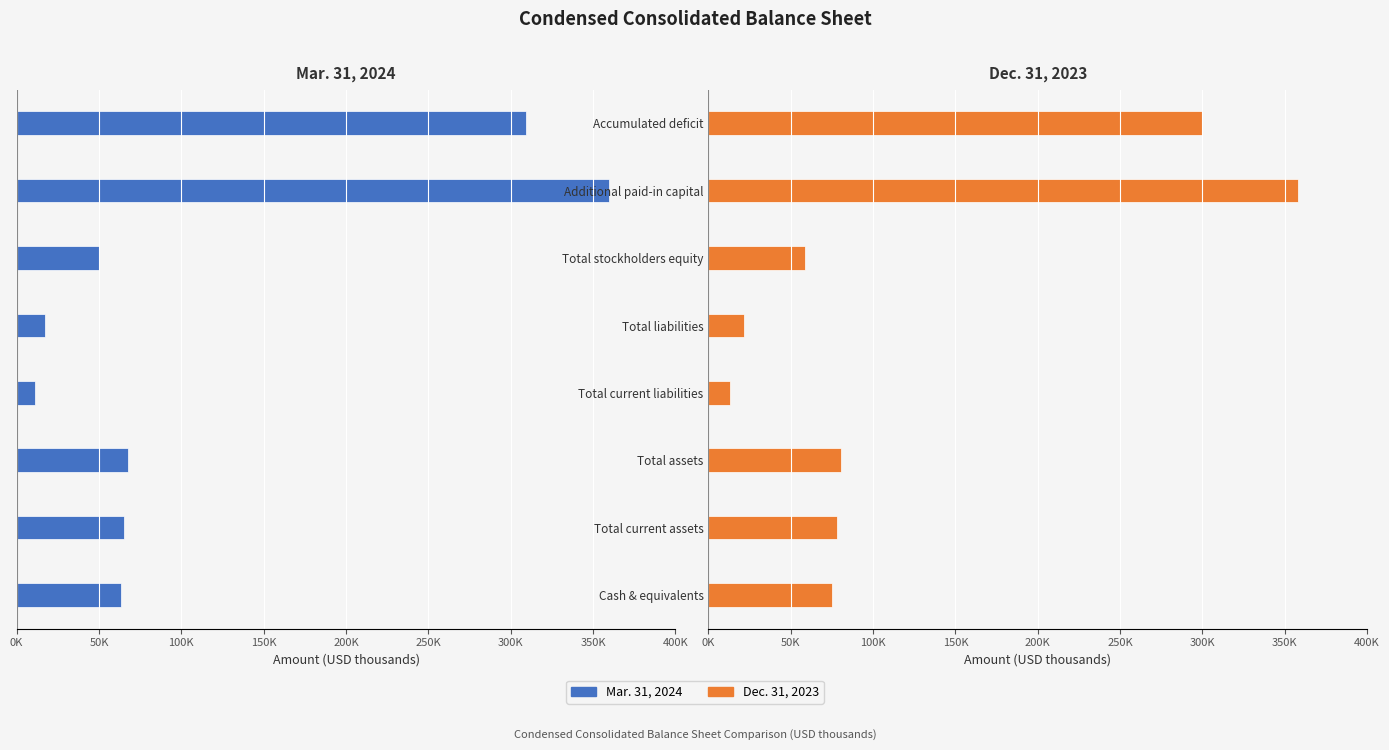

What is the difference between the maximum and second lowest values in the Dec. 31, 2023 series?

336454